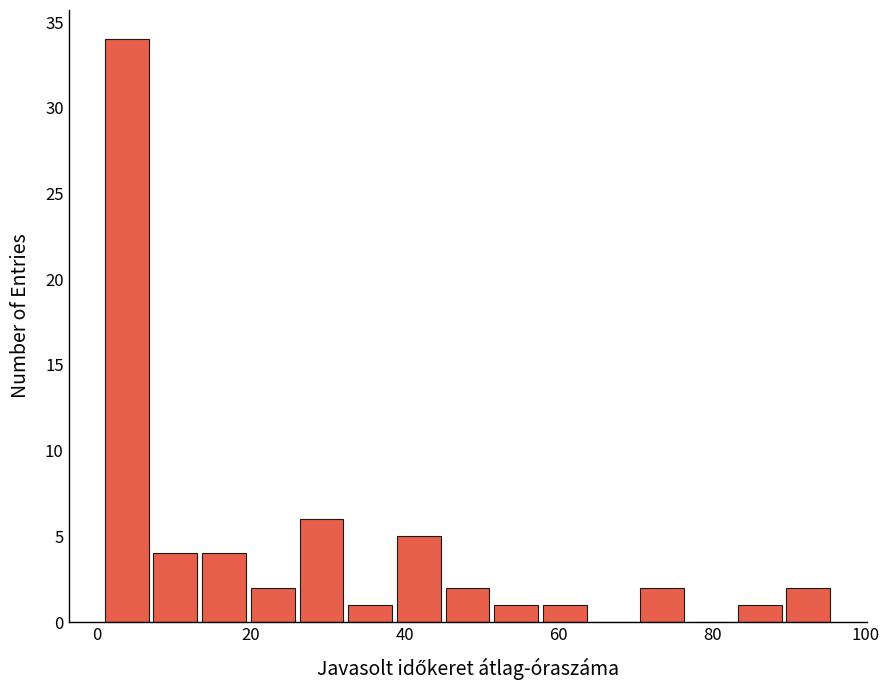

Read against the x-axis, roughly where is the centre of the tallest bar?

4